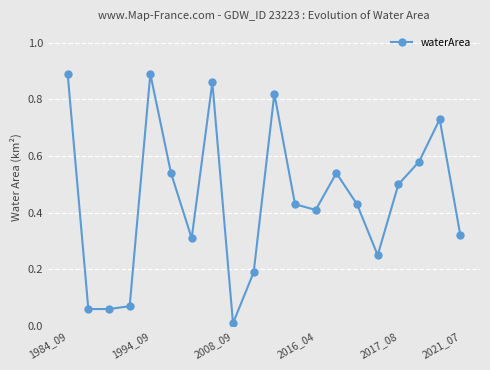

True or false: there are more than 0 points higher than both neighbors.

True